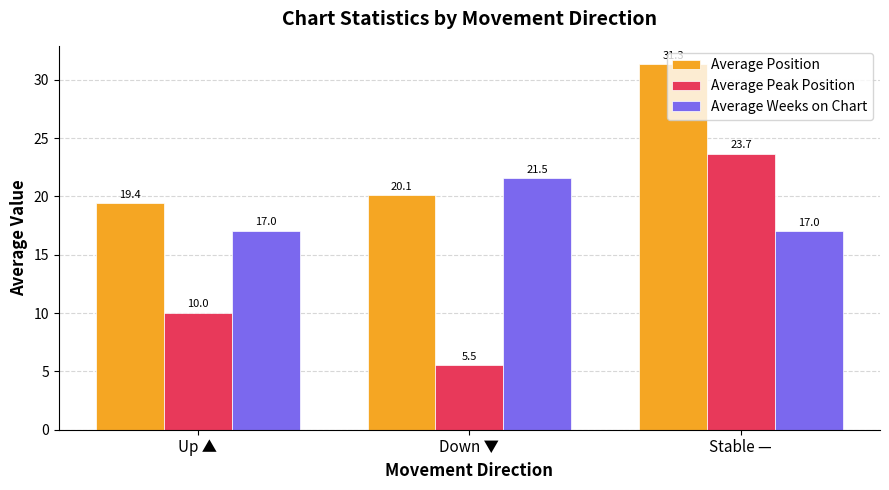

What is the smallest value displayed?

5.5